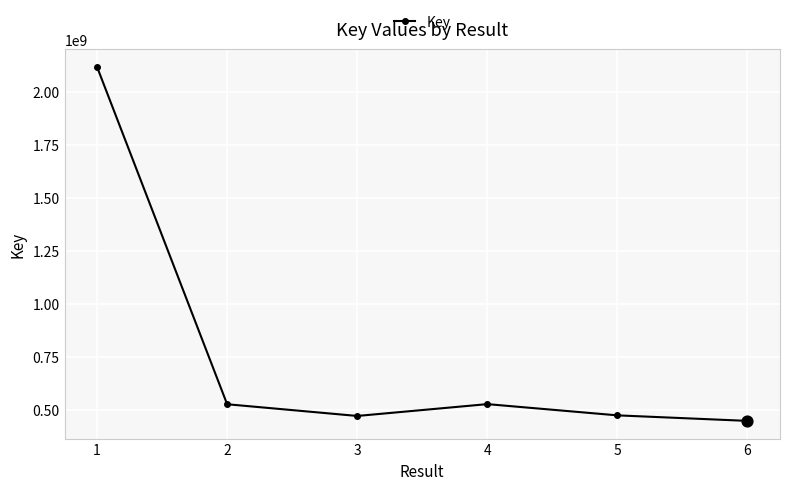

Between 2 and 3, which is larger?

2